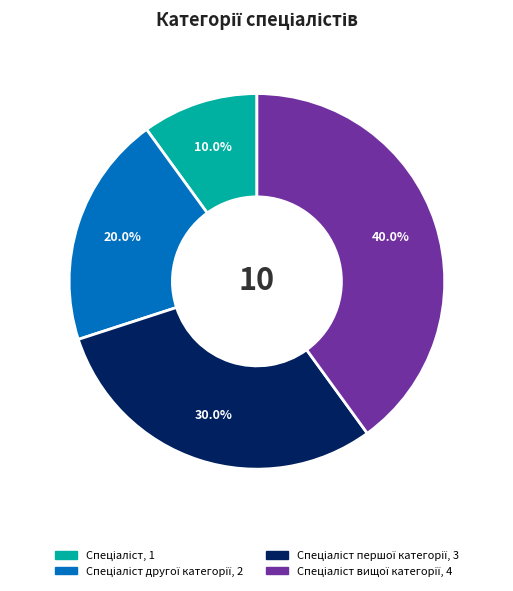

Is there any slice that represents more than half of the pie?

No